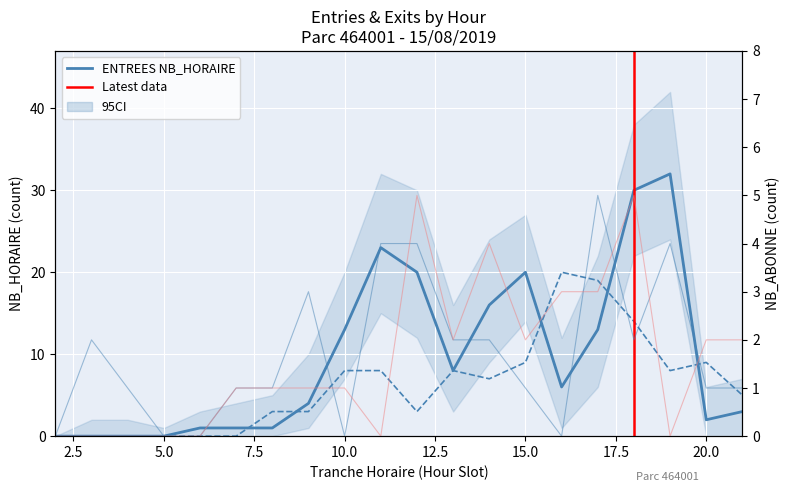

How many data points does each series have?

20